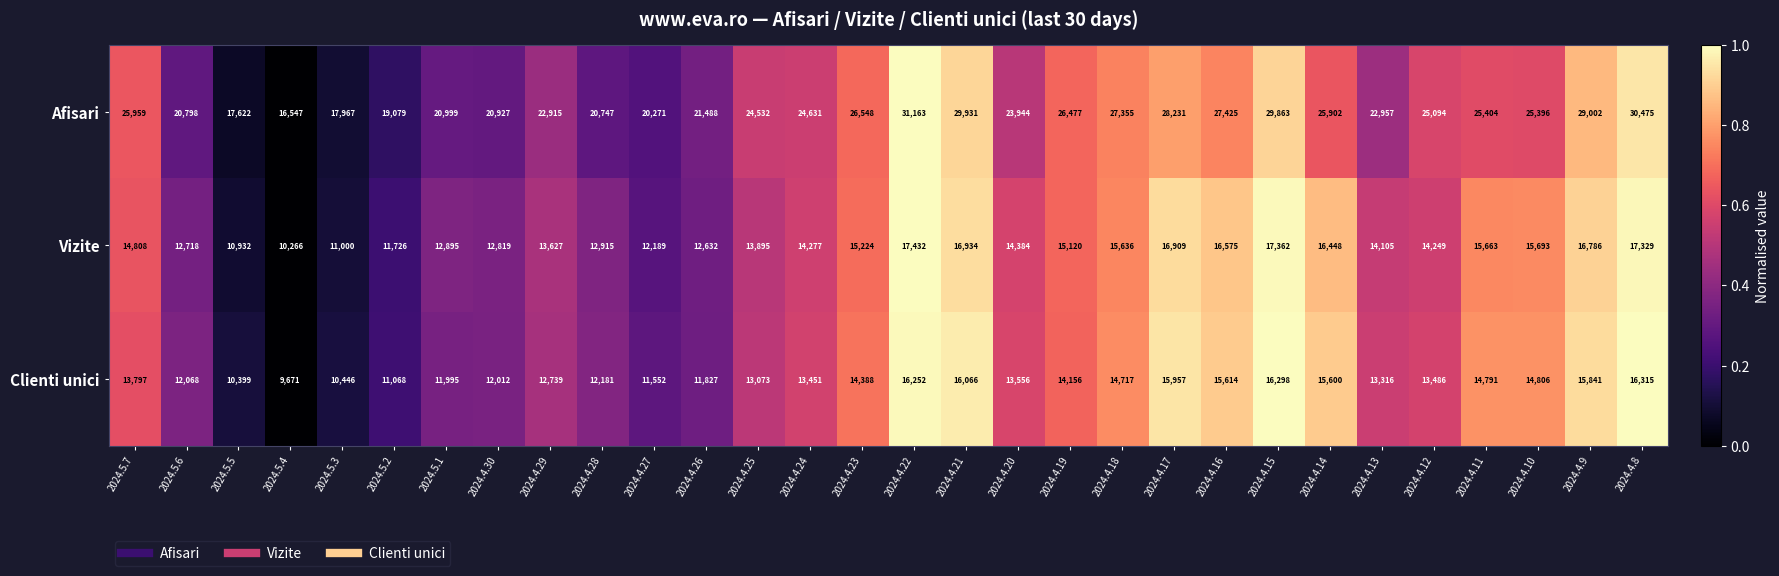

The value of Afisari at 2024.4.9 is 29002. True or false?

True